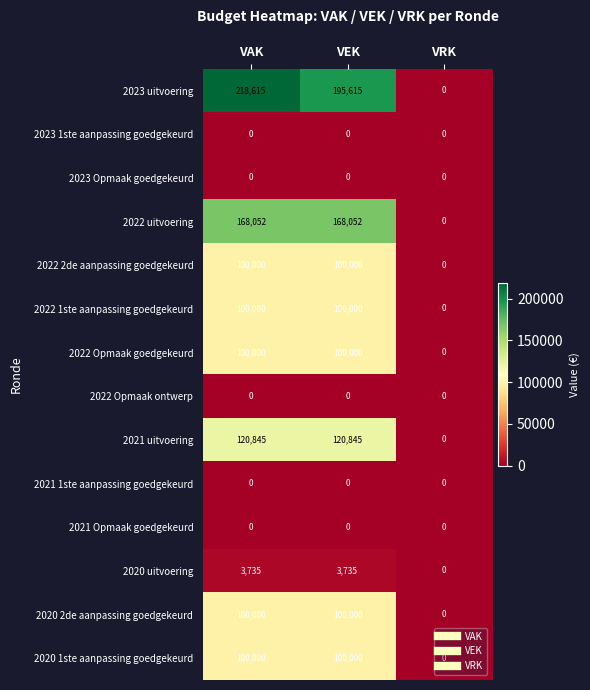

What is the average value of the 2022 uitvoering series?

112035